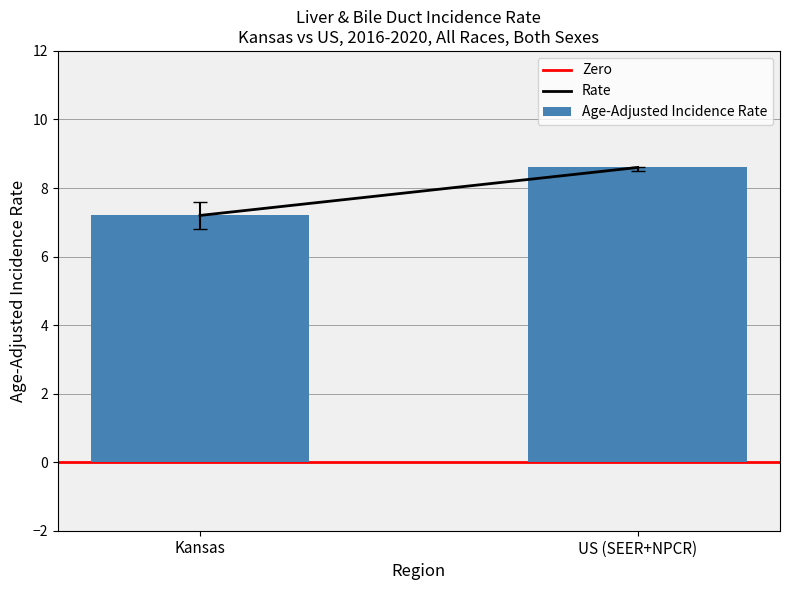

Approximately how many times larger is the value at Kansas compared to US (SEER+NPCR)?

0.8